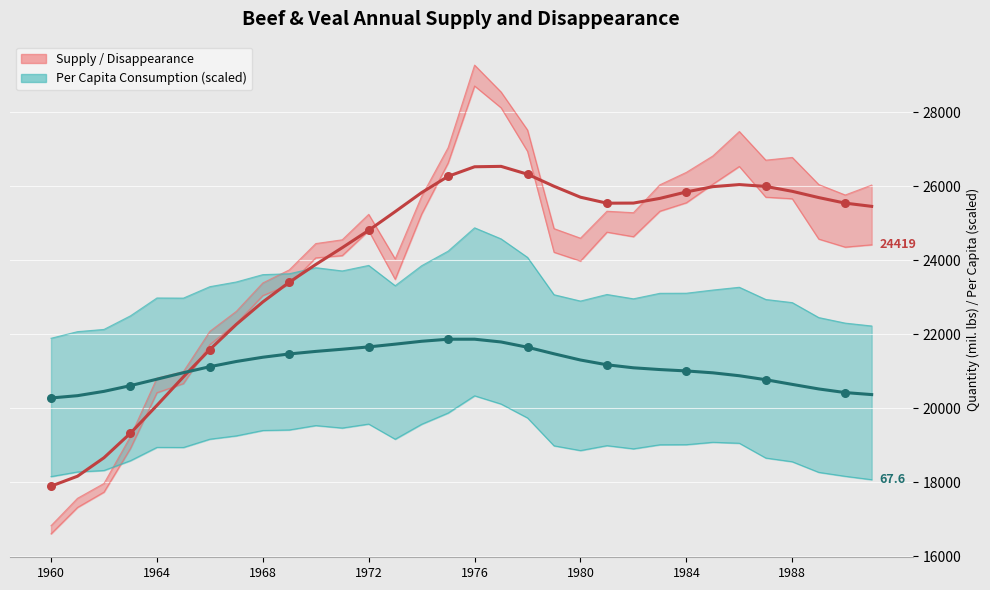

At which category is the sum across all series the highest?

1976